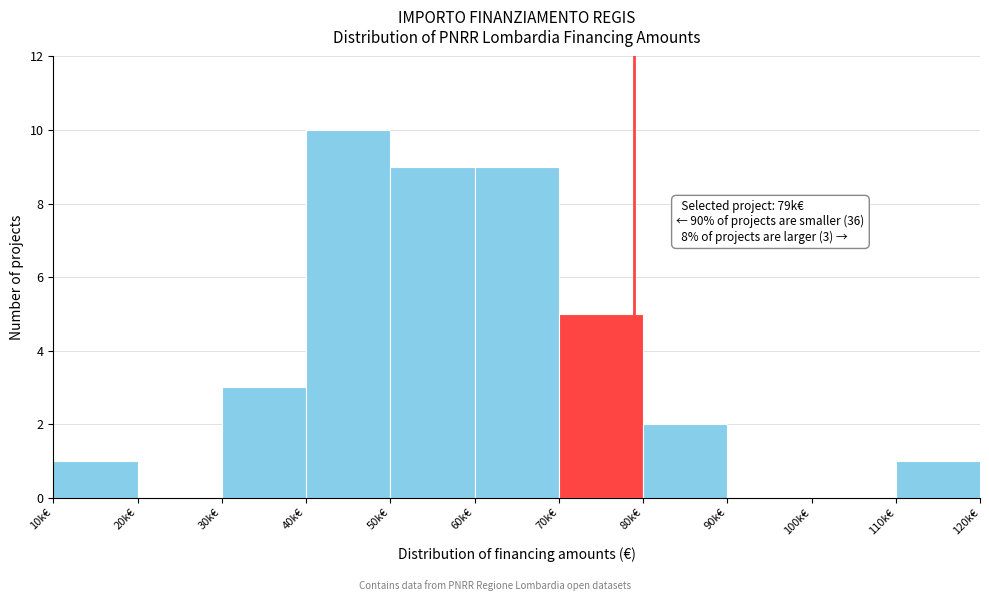

Reading left to right, extract all data points from this chart.

10k€=1	20k€=0	30k€=3	40k€=10	50k€=9	60k€=9	70k€=5	80k€=2	90k€=0	100k€=0	110k€=1